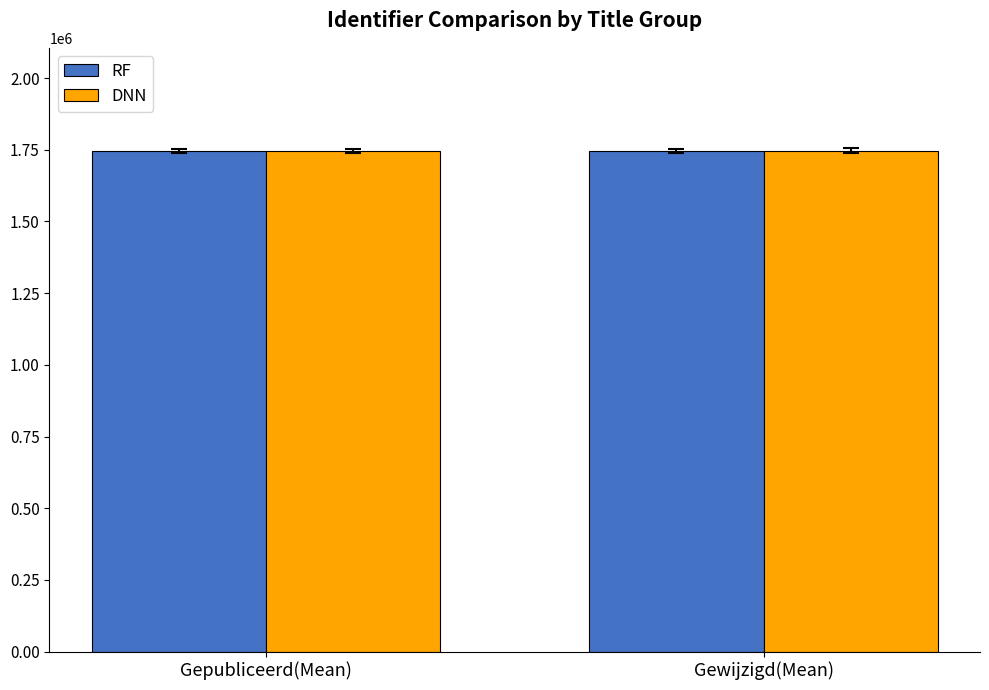

The RF series shows 749722 at Gepubliceerd(Mean). True or false?

False